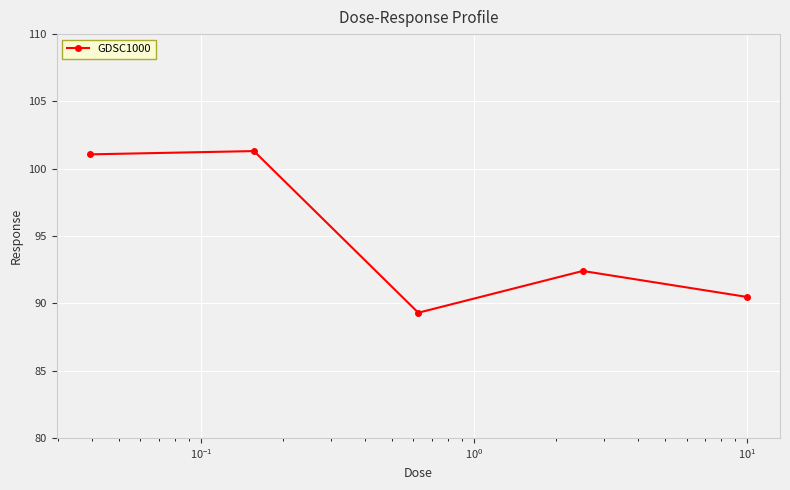

What is the greatest value displayed?

101.3